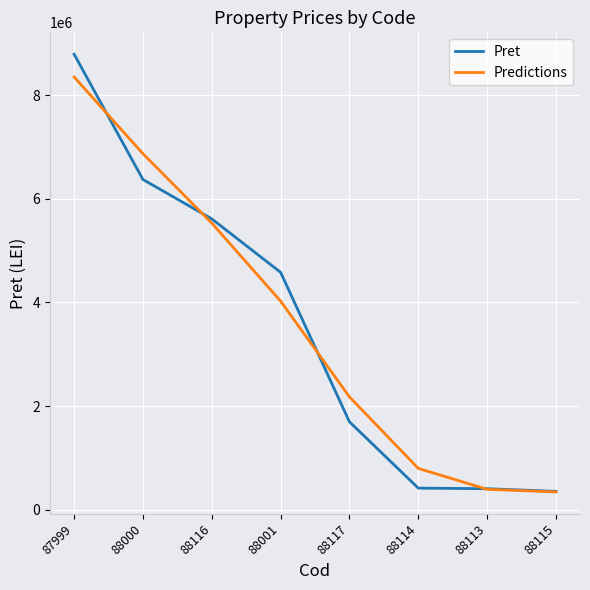

Which series changed the most between 88116 and 88113?

Pret